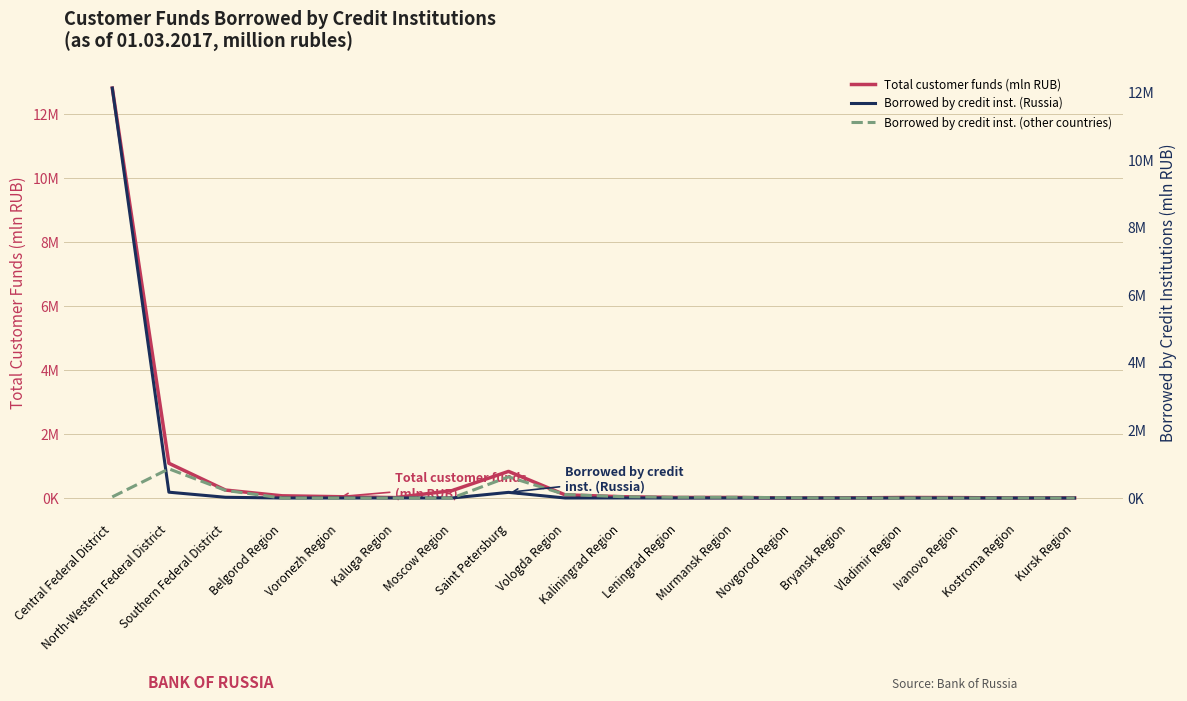

Which series has the largest total across all categories?

Total customer funds (mln RUB)